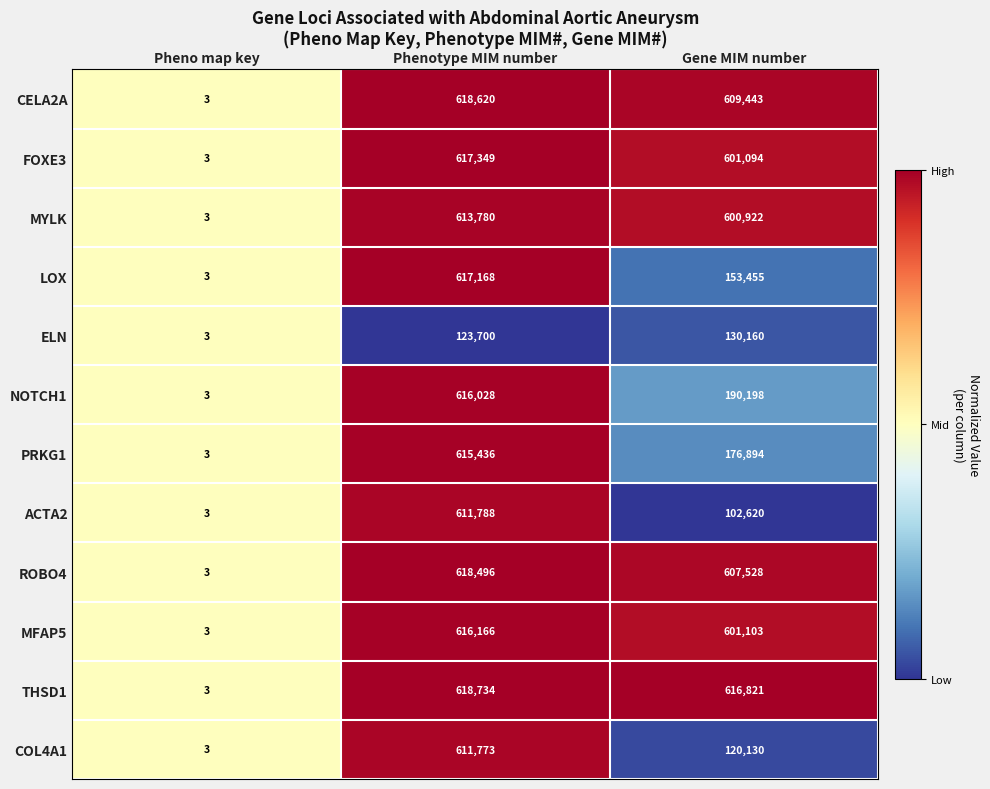

List the labels in order of LOX value, largest first.

Phenotype MIM number, Gene MIM number, Pheno map key